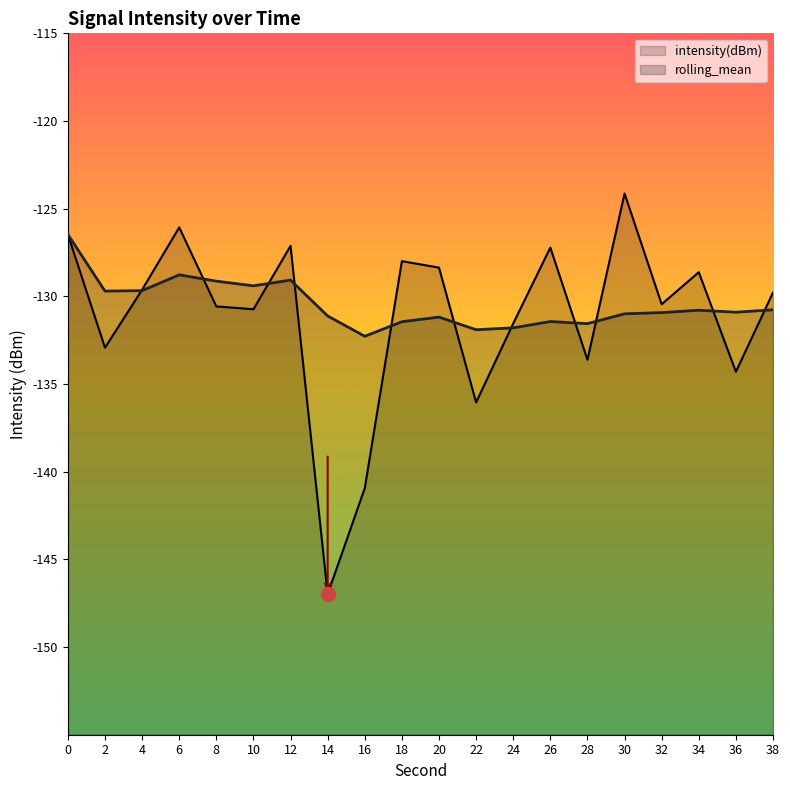

How many data points in rolling_mean are less than -130?

13